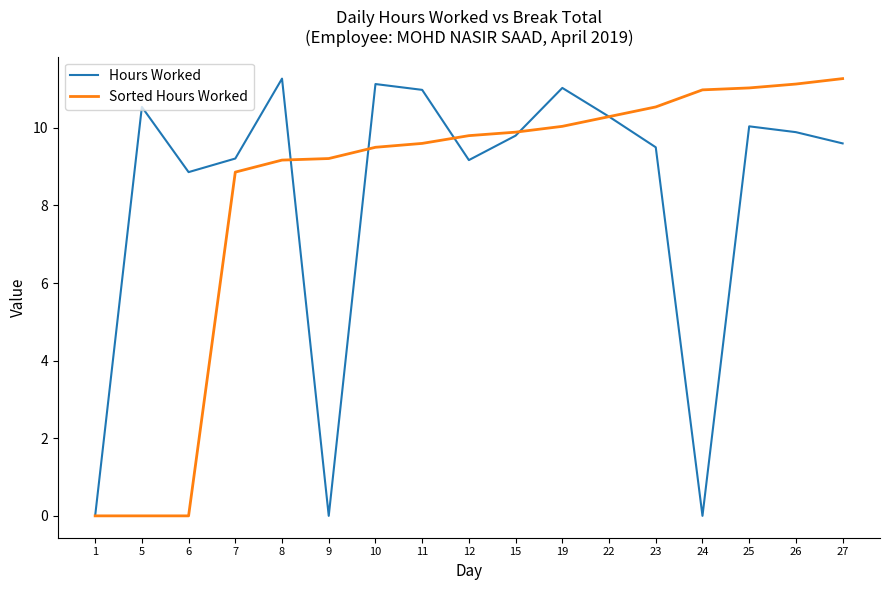

What is the difference between the highest and lowest values at 8?

2.1